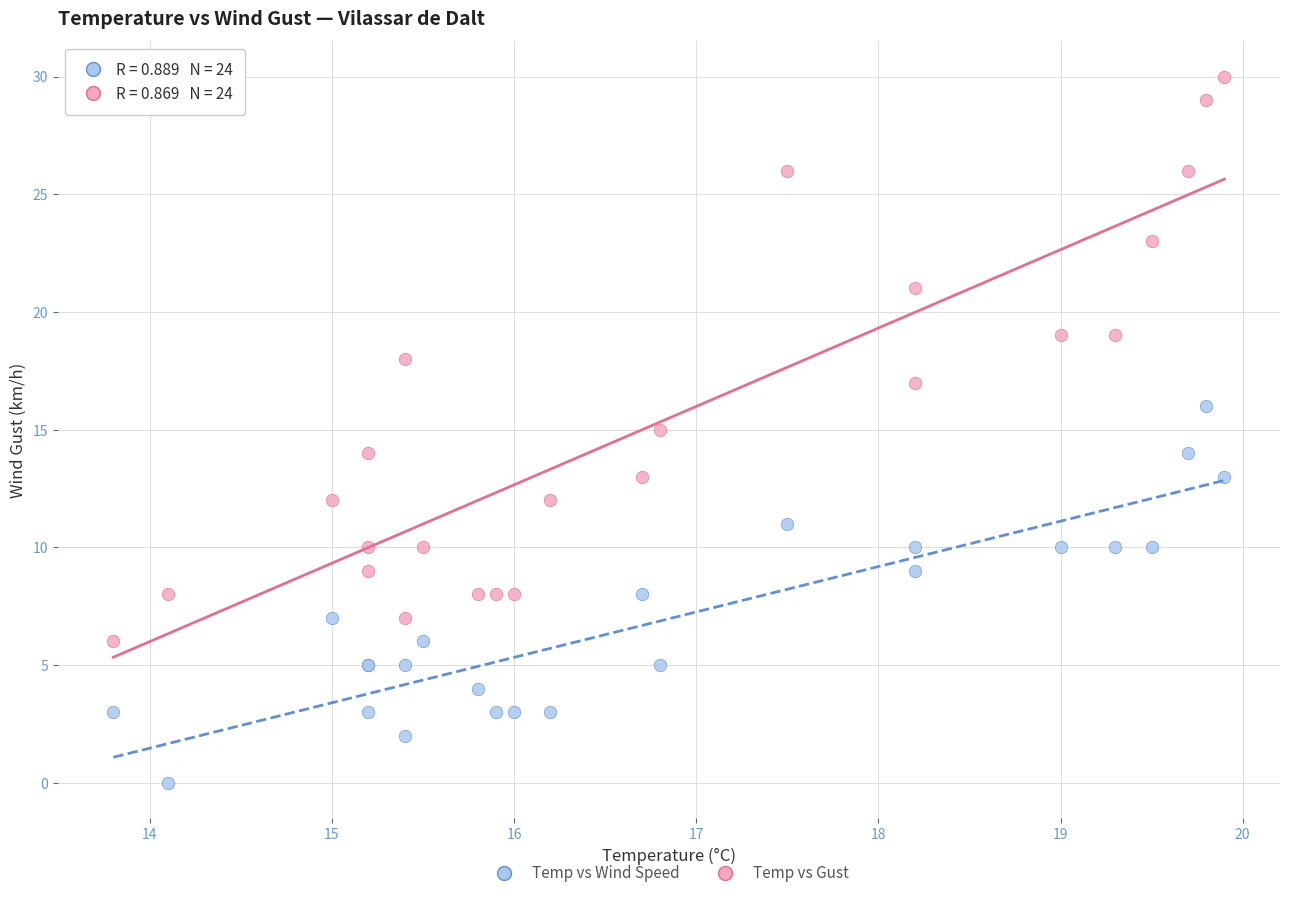

Which series has the widest spread of Y values?

Temp vs Gust